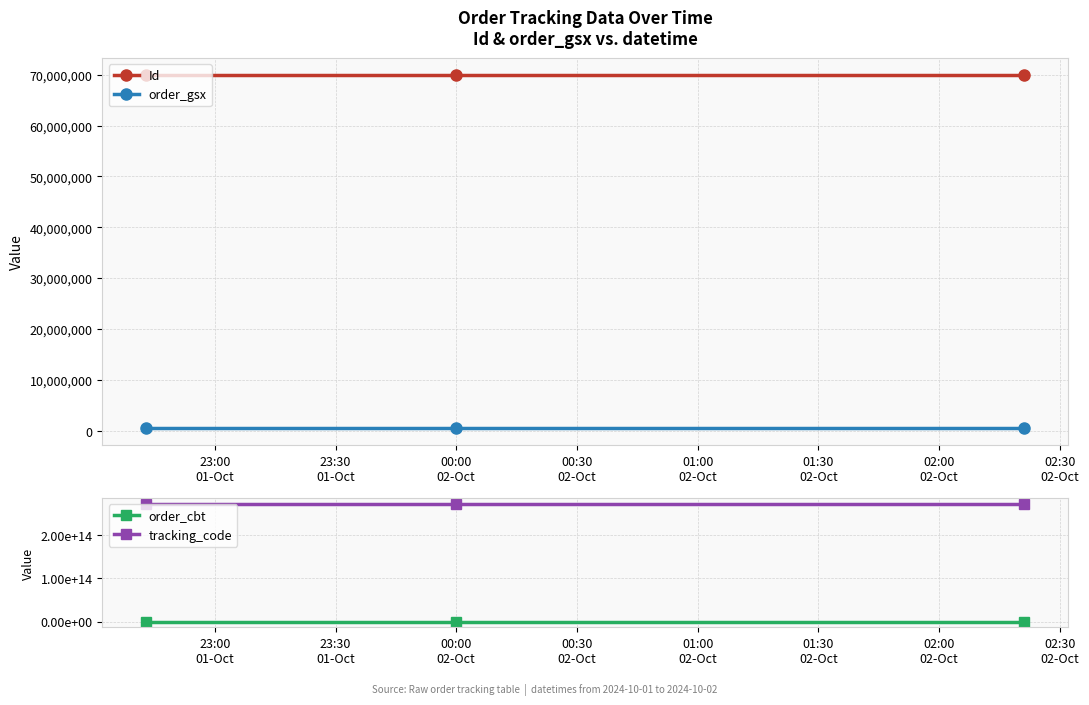

How many values in the Id series are below 69859730?

1